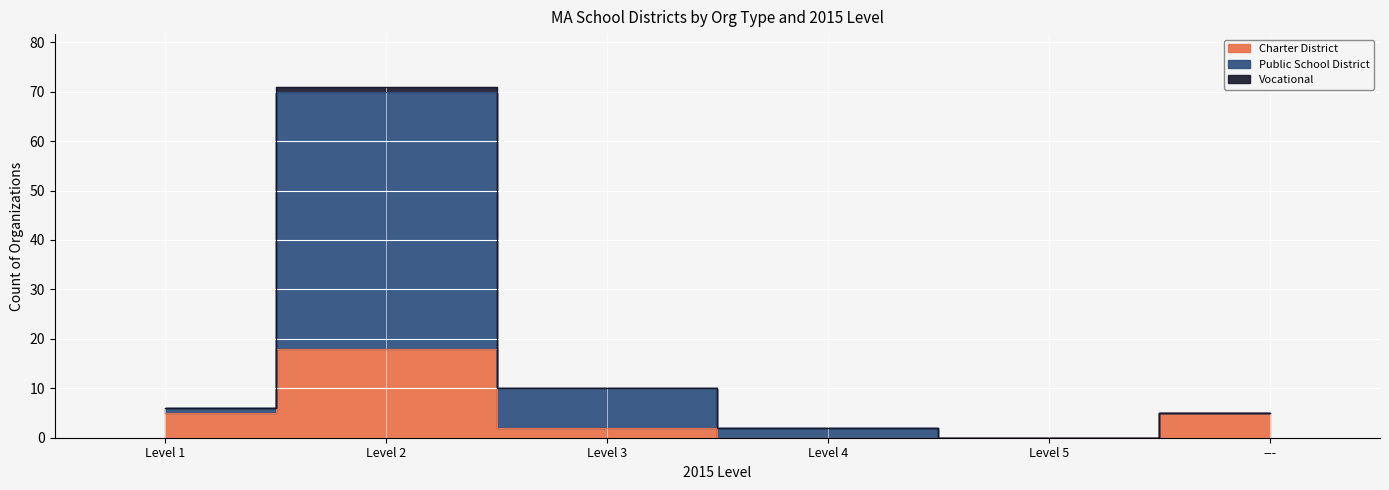

In Public School District, how many points are lower than both neighbors (excluding endpoints)?

1